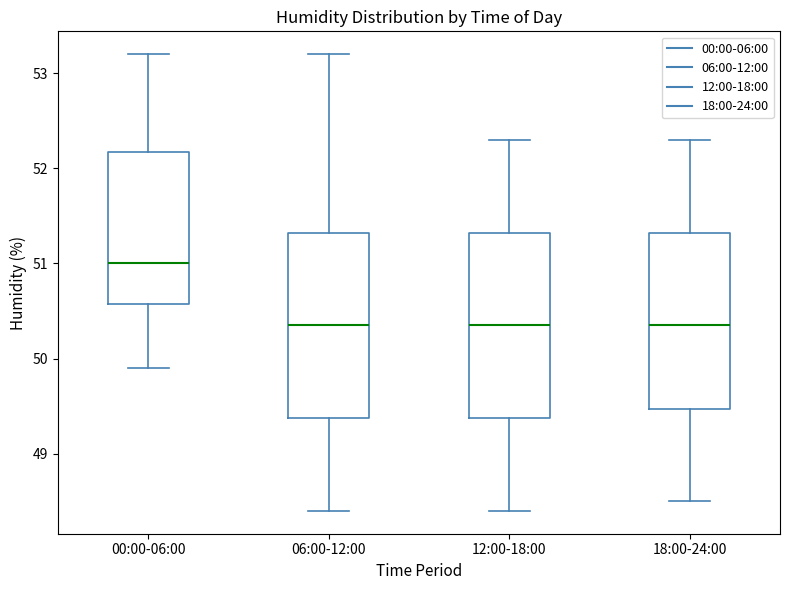

Which box has the highest median line?

00:00-06:00